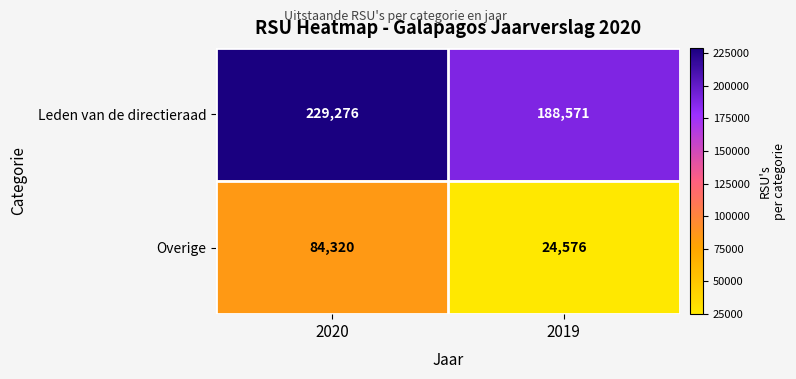

Reading right to left, what are all the values shown in this chart?

Leden van de directieraad: 2019=188571	2020=229276
Overige: 2019=24576	2020=84320